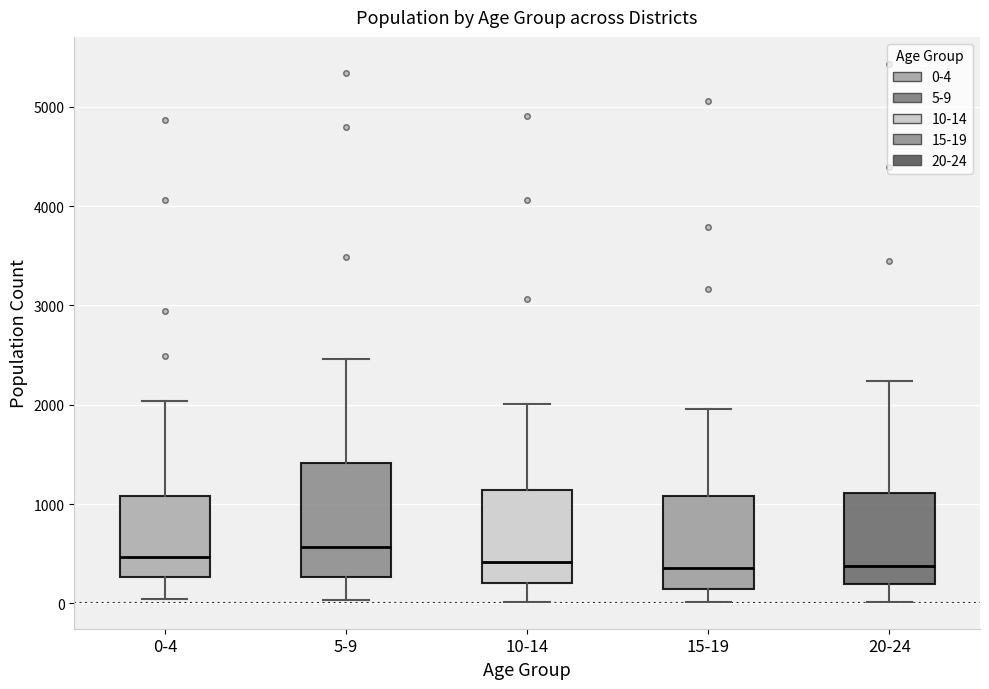

Reading left to right, read every box against the y-axis: the position of its median line, the range the box covers, and the ends of its whiskers. The values are not printed on the chart, so give them approximately, as read against the axis.

0-4: median 500, box 300 to 1100, whiskers 0 to 2000
5-9: median 600, box 300 to 1400, whiskers 0 to 2500
10-14: median 400, box 200 to 1100, whiskers 0 to 2000
15-19: median 400, box 100 to 1100, whiskers 0 to 2000
20-24: median 400, box 200 to 1100, whiskers 0 to 2200